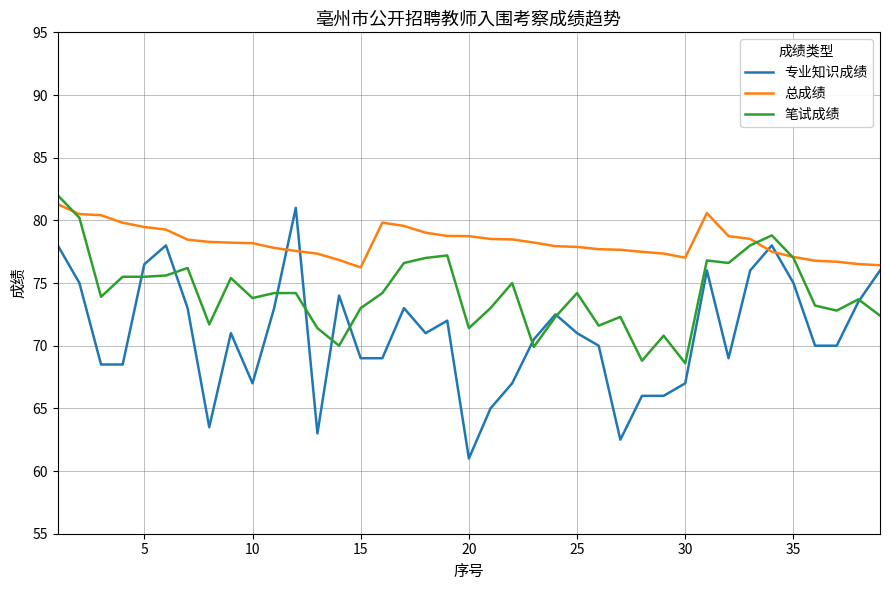

True or false: 专业知识成绩 and 总成绩 intersect in this chart.

True